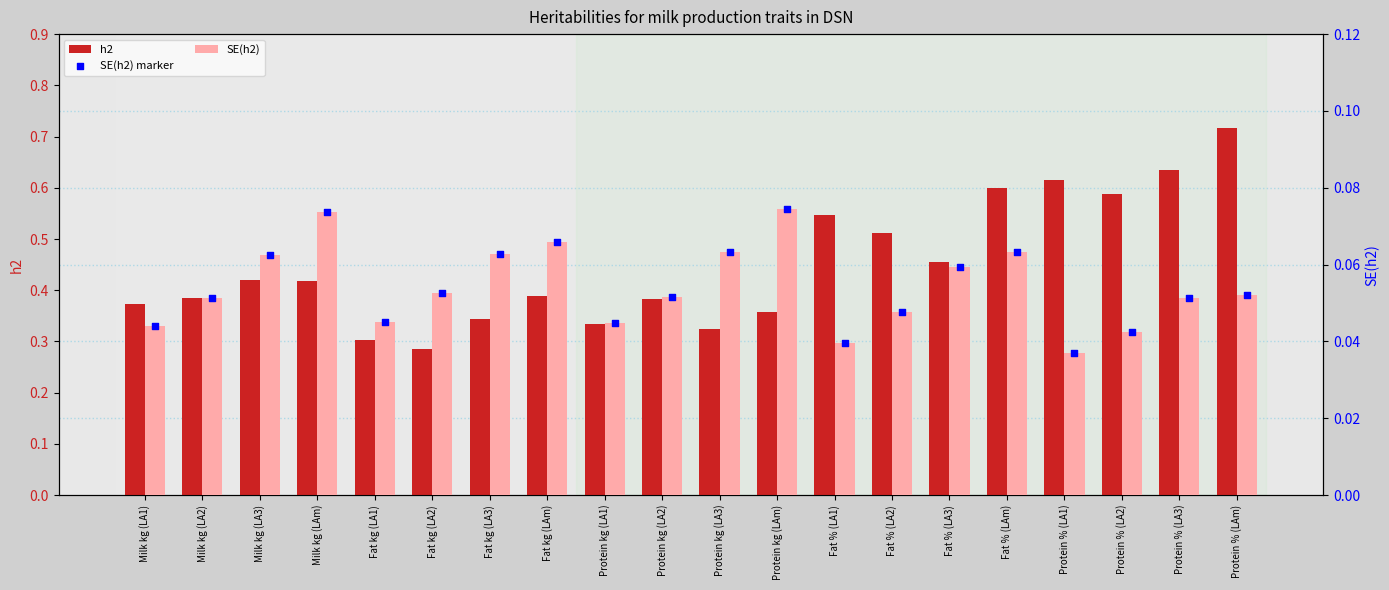

At which category is the sum across all series the highest?

Protein % (LAm)